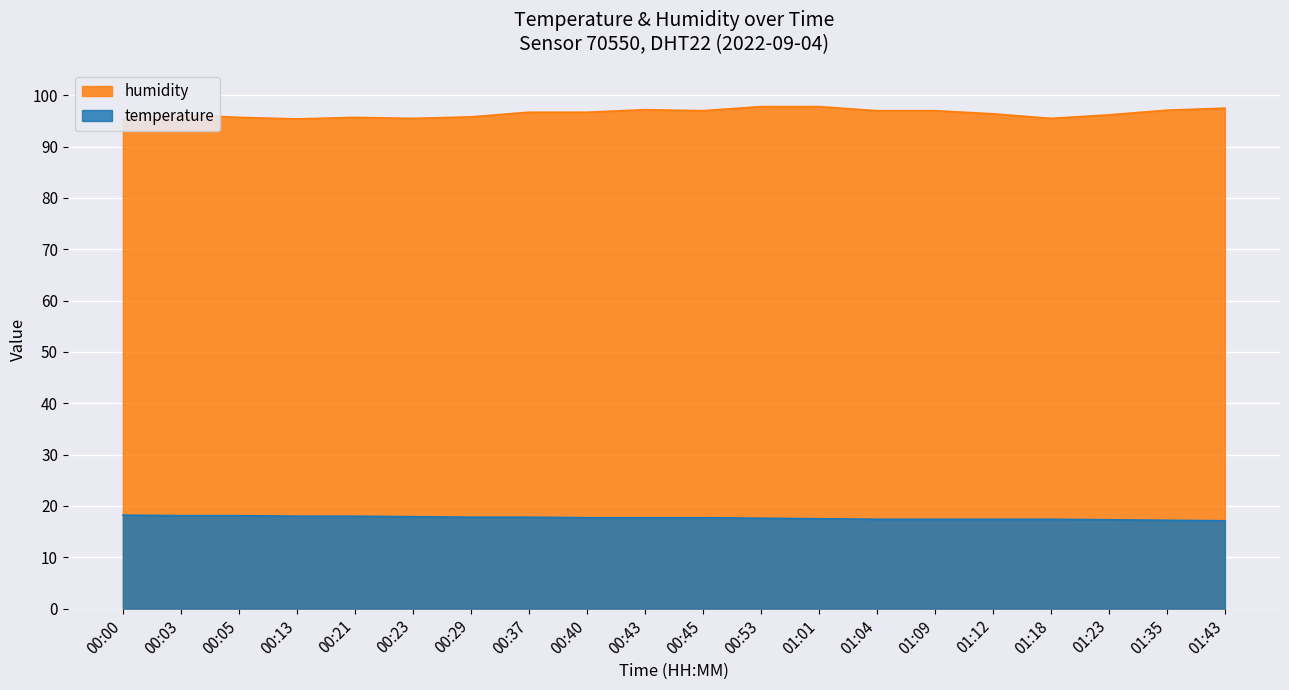

What is the total value across all series at 00:23?

113.4